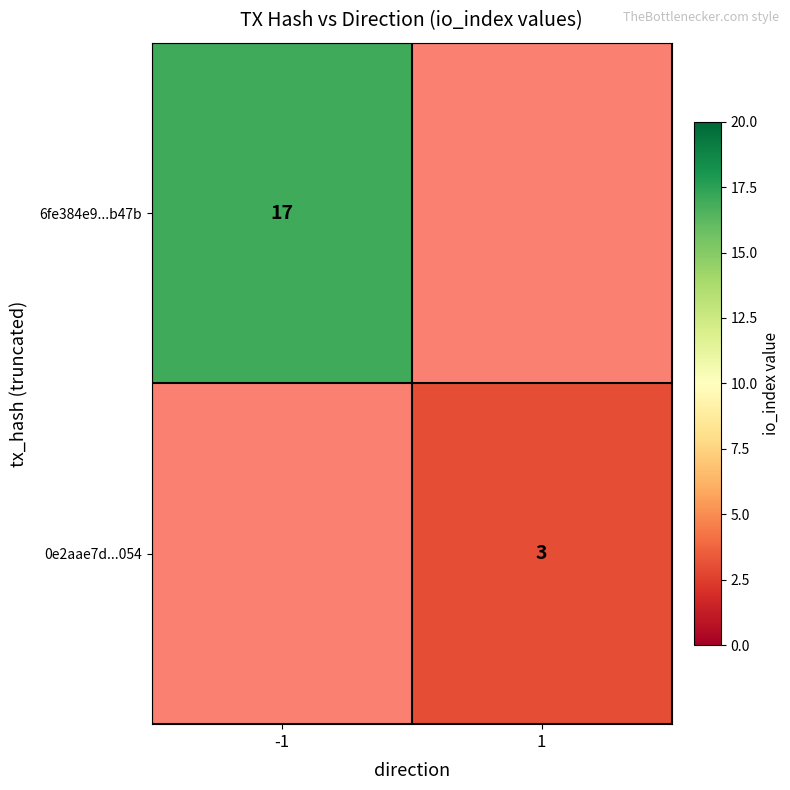

True or false: 0e2aae7d...054 has a value of 1 at 1.

False